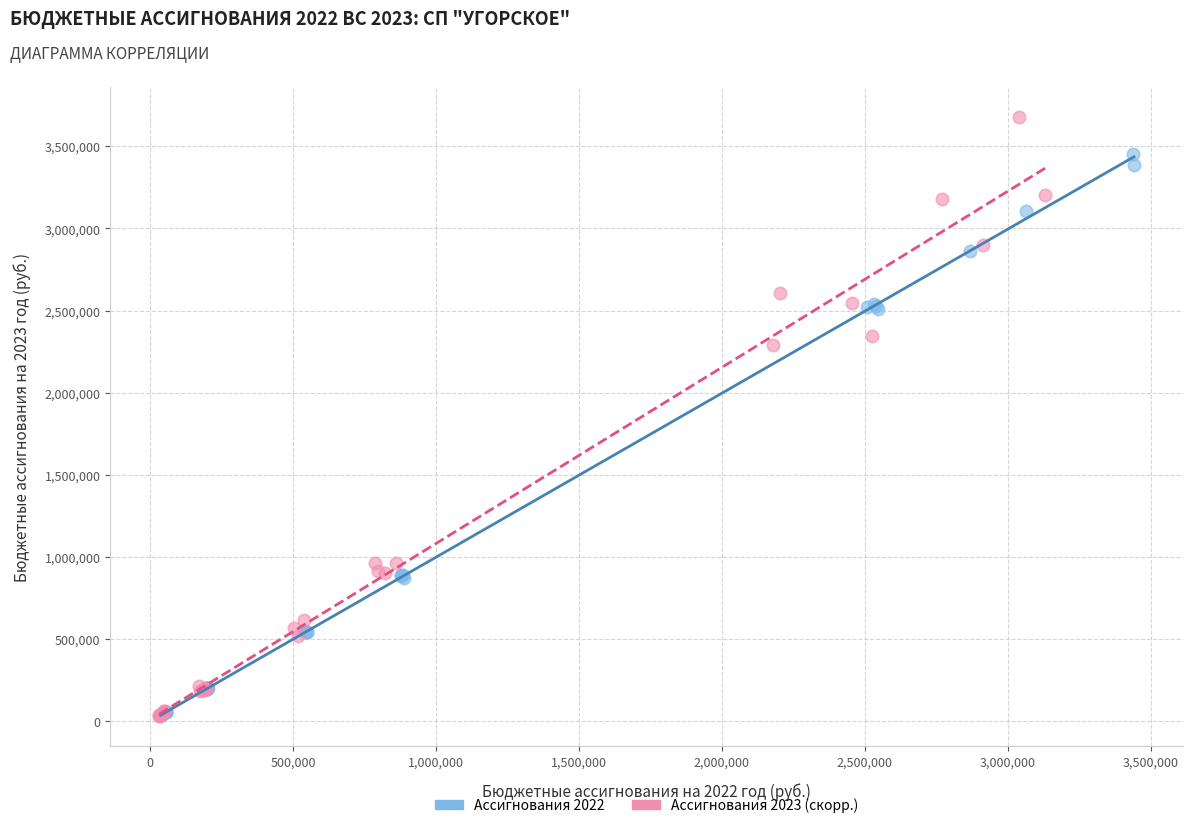

Which series reaches the maximum Y coordinate?

Ассигнования 2023 (скорр.)